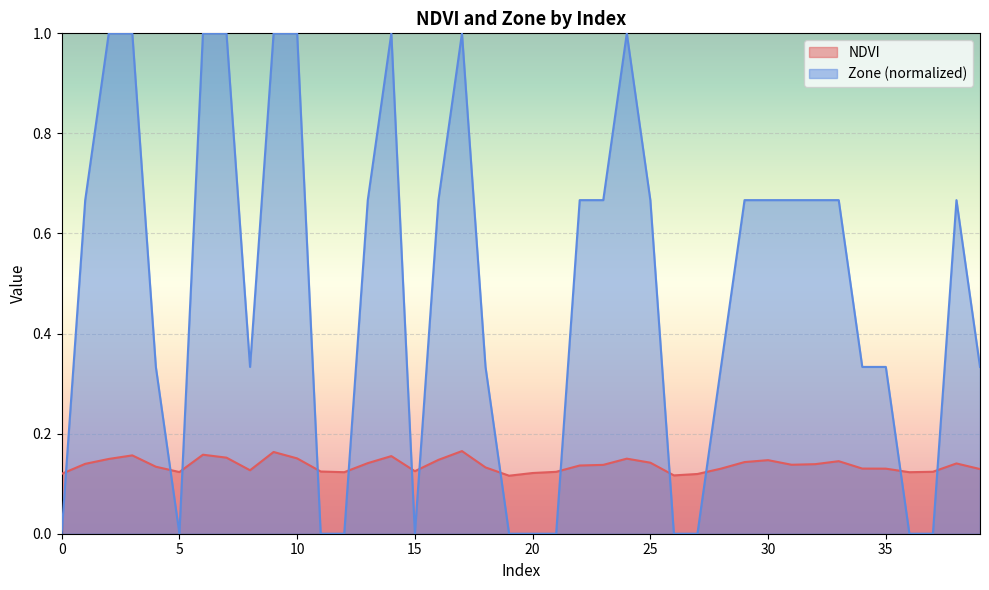

Which series ends up on top after the final intersection of Zone and NDVI?

Zone